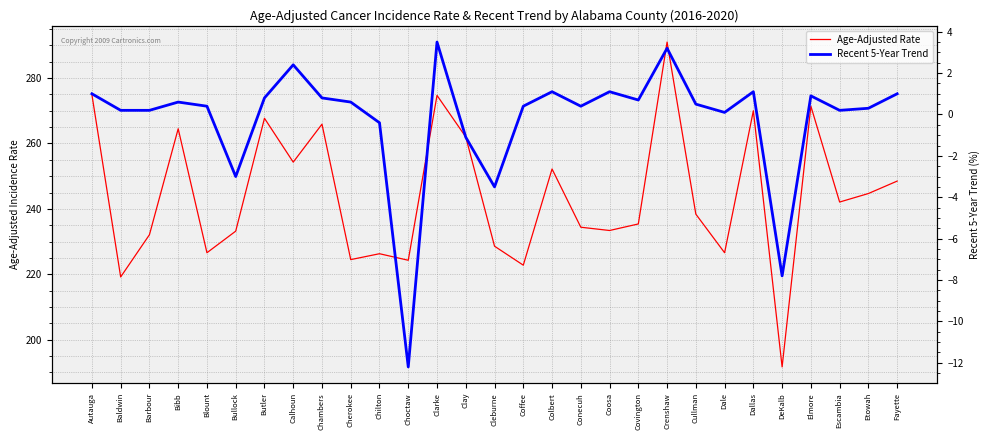

What are all the series names shown in the legend?

Age-Adjusted Rate, Recent 5-Year Trend